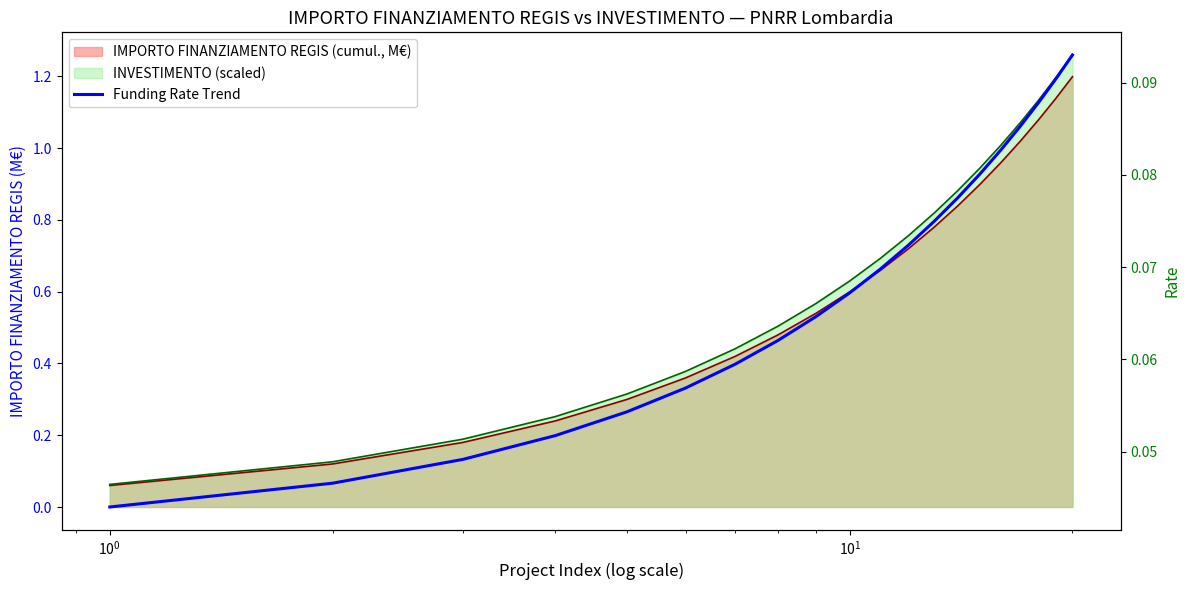

The value at 17 is 0.1. True or false?

False